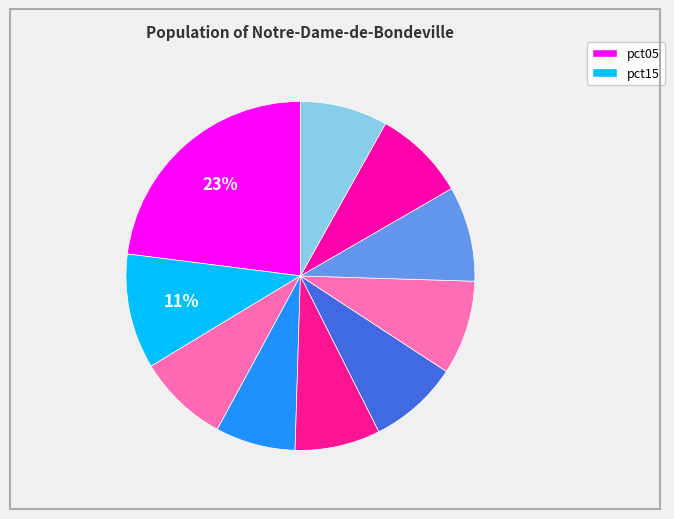

How many segments does this pie chart have?

10